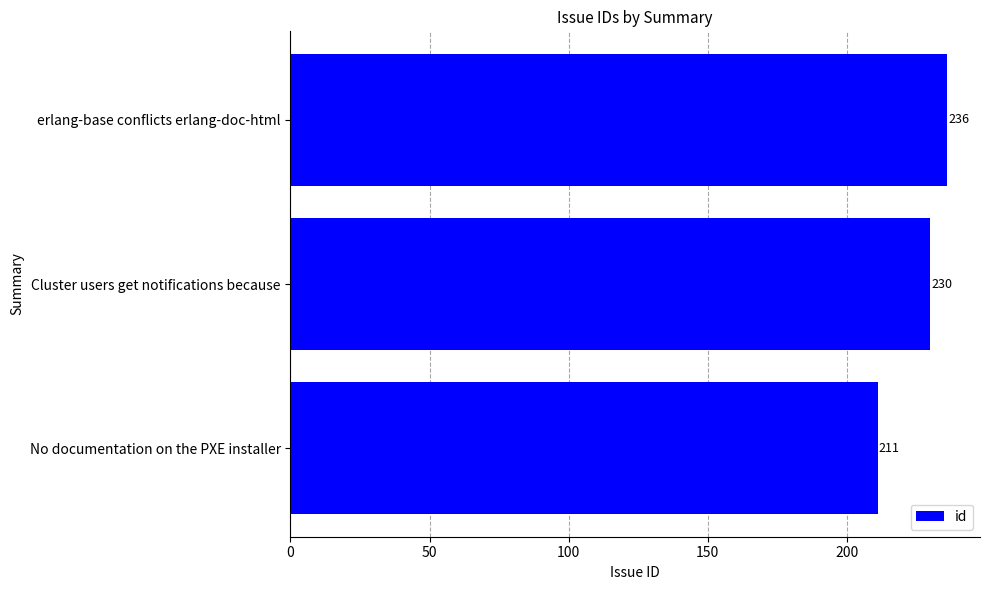

What is the difference between the maximum and second lowest values?

6